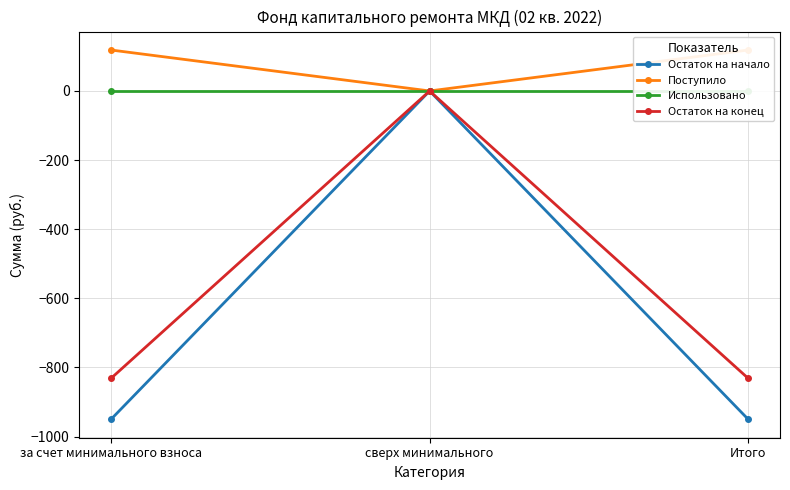

Reading left to right, extract all data points from this chart.

Остаток на начало: -949.9	0.0	-949.9
Поступило: 118.5	0.0	118.5
Использовано: 0.0	0.0	0.0
Остаток на конец: -831.4	0.0	-831.4